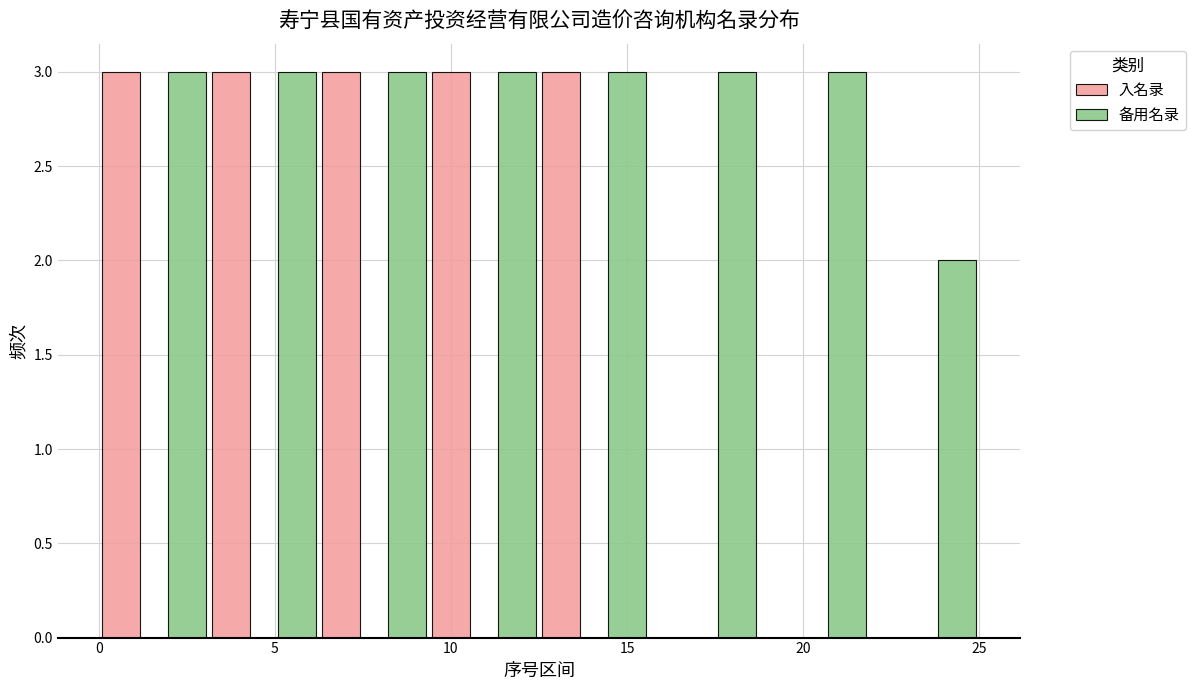

Reading left to right, list every range on the x-axis with the height of the bar of each series over it. Neither the bar edges nor the heights are printed on the chart, so give them approximately, as read against the axes.

0.0 to 3.0: 入名录=3	备用名录=3
3.0 to 6.5: 入名录=3	备用名录=3
6.5 to 9.5: 入名录=3	备用名录=3
9.5 to 12.5: 入名录=3	备用名录=3
12.5 to 15.5: 入名录=3	备用名录=3
15.5 to 19.0: 入名录=0	备用名录=3
19.0 to 22.0: 入名录=0	备用名录=3
22.0 to 25.0: 入名录=0	备用名录=2